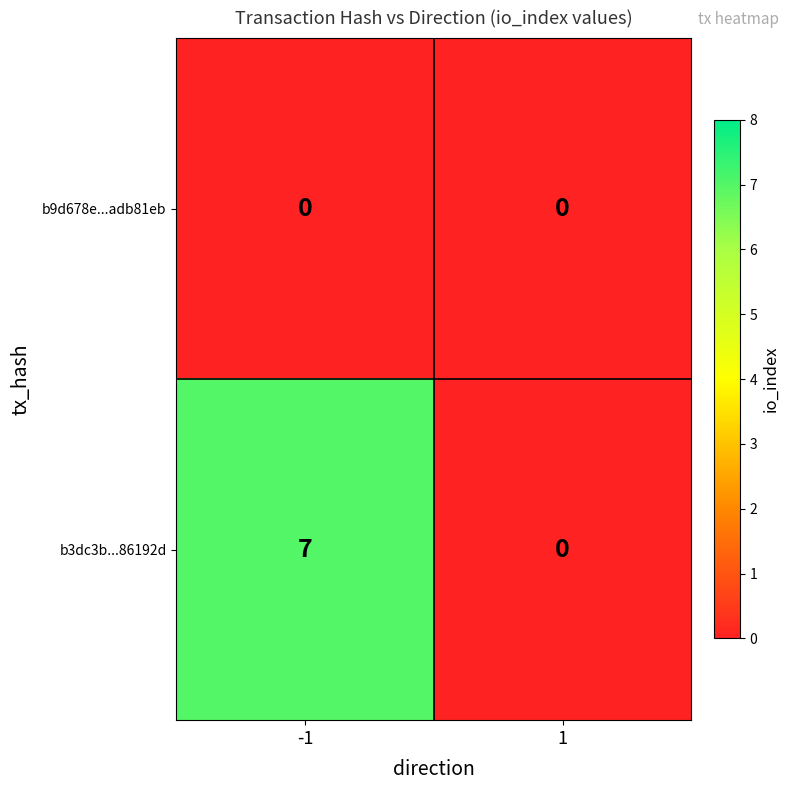

Reading left to right, what are all the values shown in this chart?

b9d678e...adb81eb: 0	0
b3dc3b...86192d: 7	0